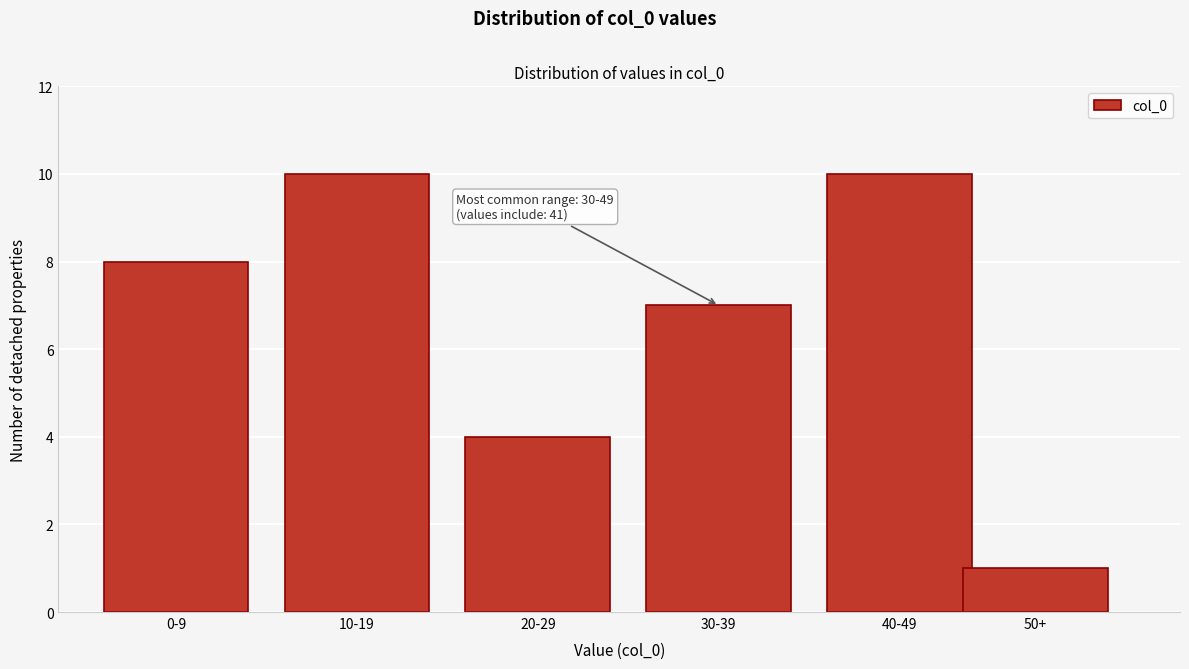

Reading left to right, extract all data points from this chart.

0-9=8	10-19=10	20-29=4	30-39=7	40-49=10	50+=1